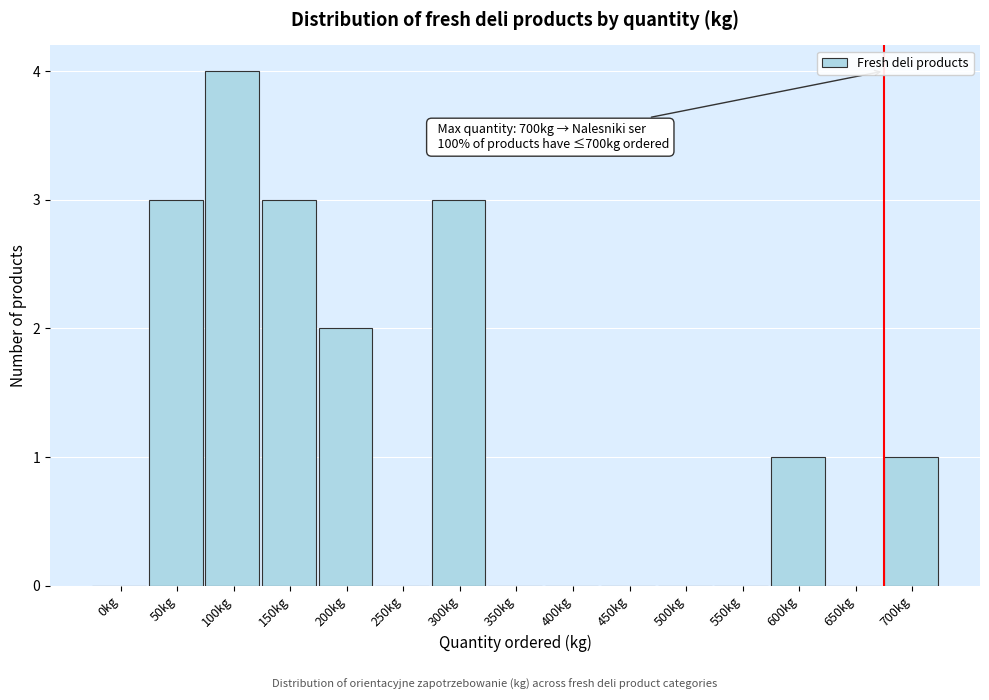

Reading left to right, transcribe all the data shown in this chart.

0kg=0	50kg=3	100kg=4	150kg=3	200kg=2	250kg=0	300kg=3	350kg=0	400kg=0	450kg=0	500kg=0	550kg=0	600kg=1	650kg=0	700kg=1